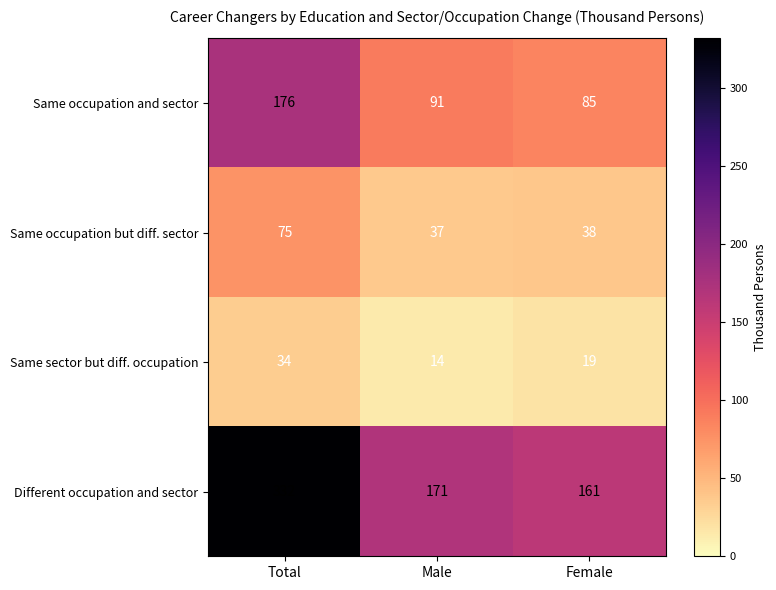

Count the number of categories in the chart.

3